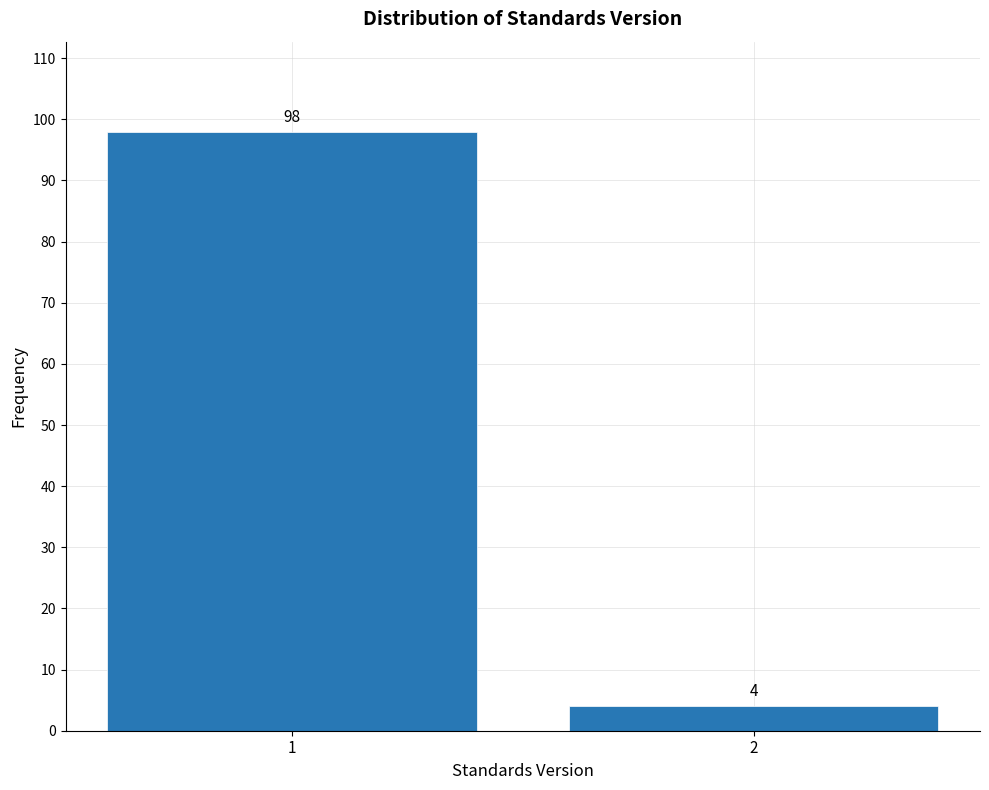

Reading right to left, extract all data points from this chart.

4	98